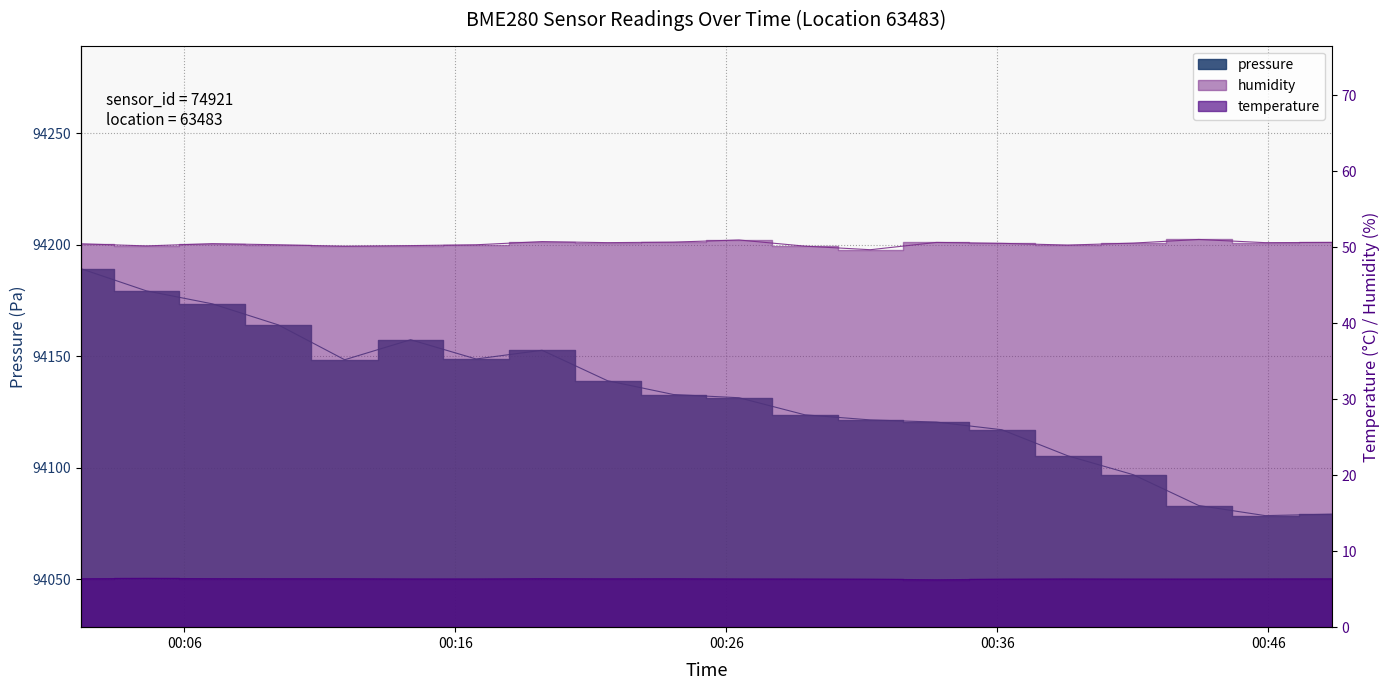

Rank the series by their maximum value, from lowest to highest.

temperature, humidity, pressure